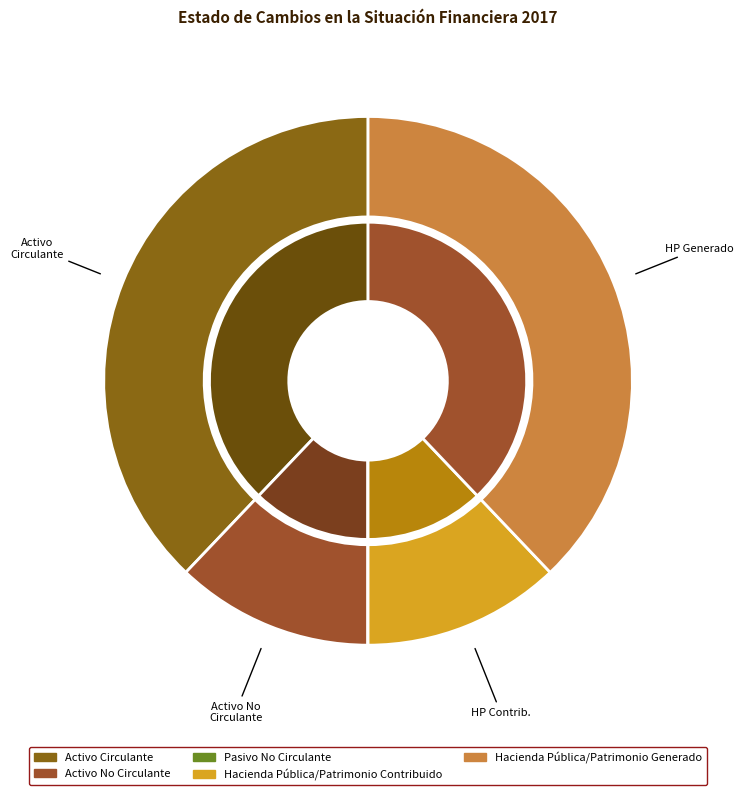

To the nearest percent, what percentage of the pie is Hacienda Pública/Patrimonio Generado?

38%